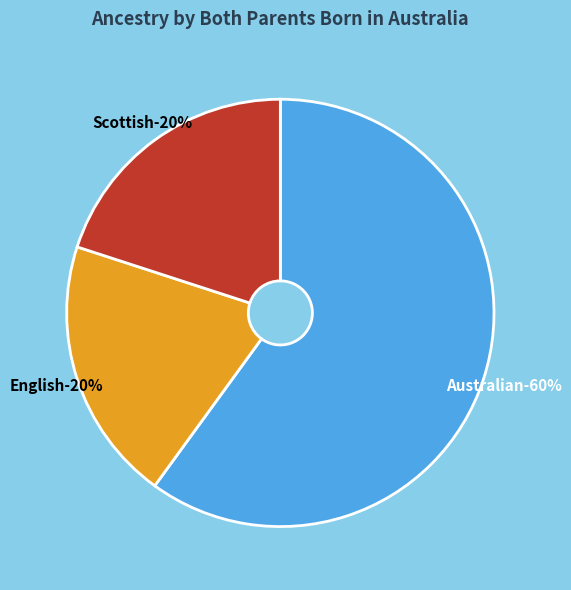

Does Australian account for over 50% of the chart?

Yes